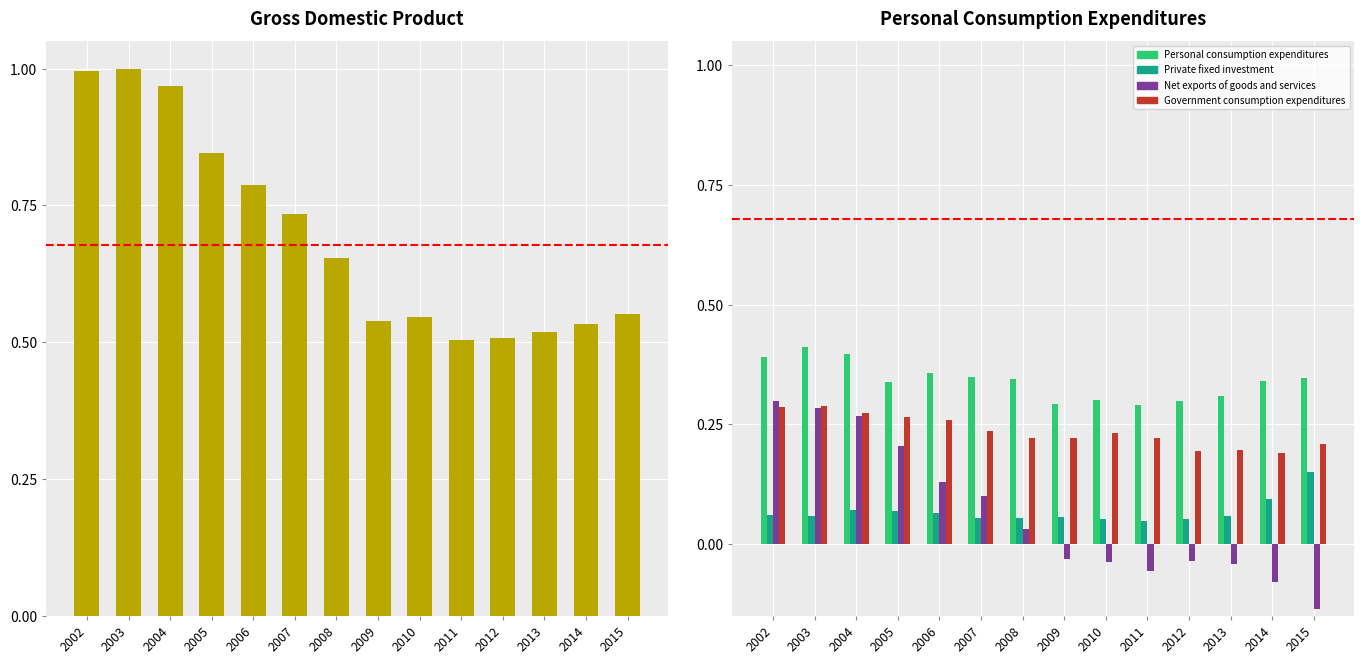

Count the number of categories in the chart.

14